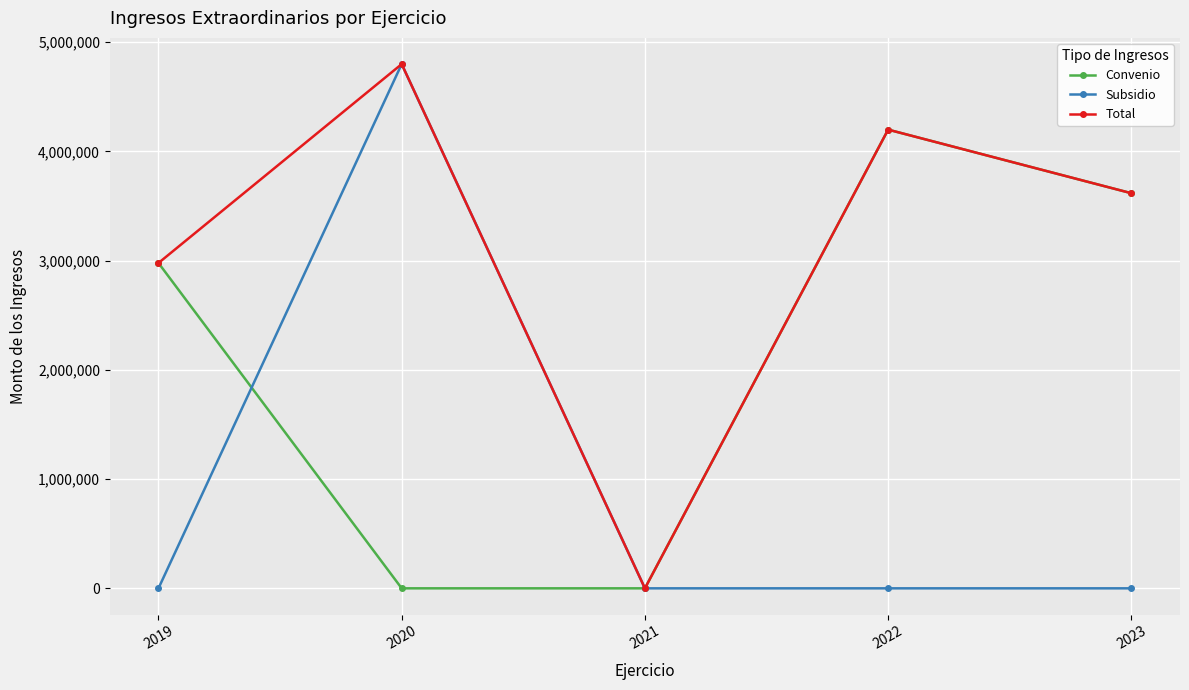

Reading left to right, transcribe all the data shown in this chart.

Convenio: 2019=2978842.0	2020=0.0	2021=0.0	2022=4200000.0	2023=3617826.5
Subsidio: 2019=0.0	2020=4800000.0	2021=0.0	2022=0.0	2023=0.0
Total: 2019=2978842.0	2020=4800000.0	2021=0.0	2022=4200000.0	2023=3617826.5